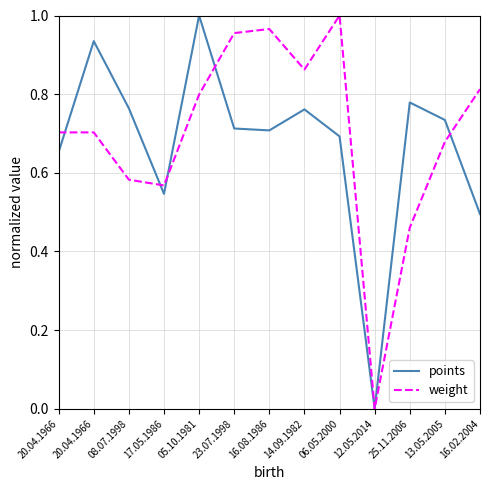

List the labels in order of weight value, smallest first.

12.05.2014, 25.11.2006, 17.05.1986, 08.07.1998, 13.05.2005, 20.04.1966, 20.04.1966, 05.10.1981, 16.02.2004, 14.09.1982, 23.07.1998, 16.08.1986, 06.05.2000